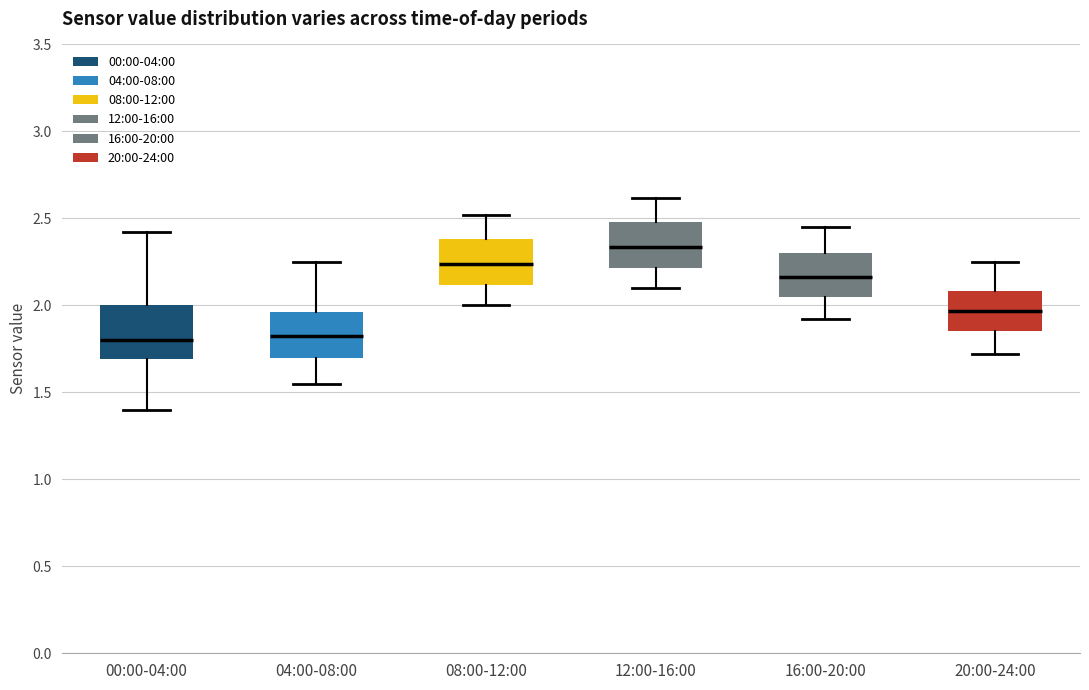

Reading left to right, read every box against the y-axis: the position of its median line, the range the box covers, and the ends of its whiskers. The values are not printed on the chart, so give them approximately, as read against the axis.

00:00-04:00: median 1.80, box 1.70 to 2.00, whiskers 1.40 to 2.40
04:00-08:00: median 1.85, box 1.70 to 1.95, whiskers 1.55 to 2.25
08:00-12:00: median 2.25, box 2.10 to 2.40, whiskers 2.00 to 2.50
12:00-16:00: median 2.35, box 2.20 to 2.50, whiskers 2.10 to 2.60
16:00-20:00: median 2.15, box 2.05 to 2.30, whiskers 1.90 to 2.45
20:00-24:00: median 1.95, box 1.85 to 2.10, whiskers 1.70 to 2.25